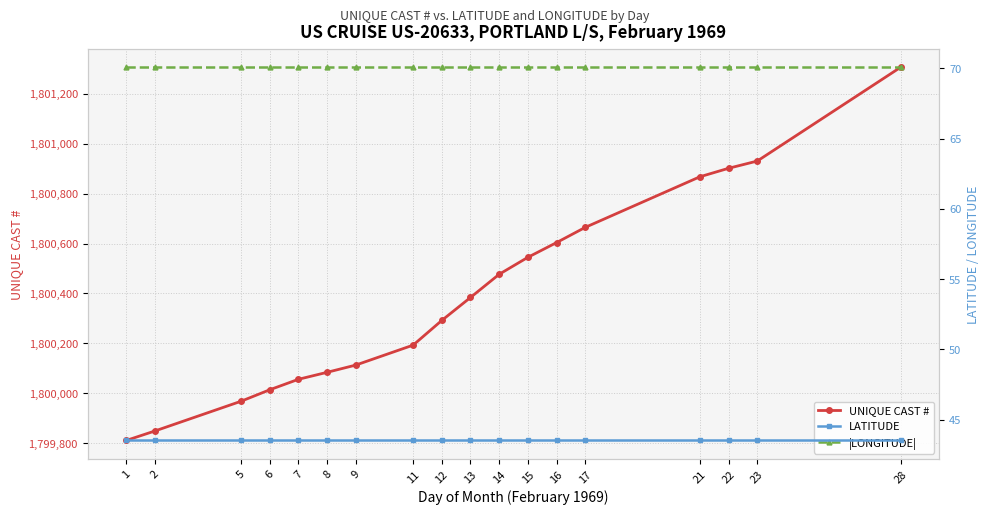

What is the spread (max minus min) of values at 12?

1800248.5